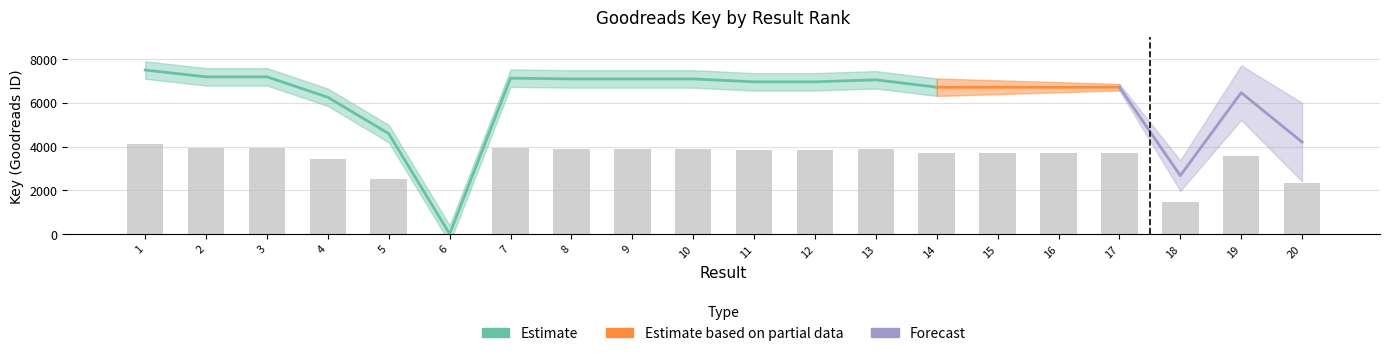

What is the approximate value at 4?

3440.4